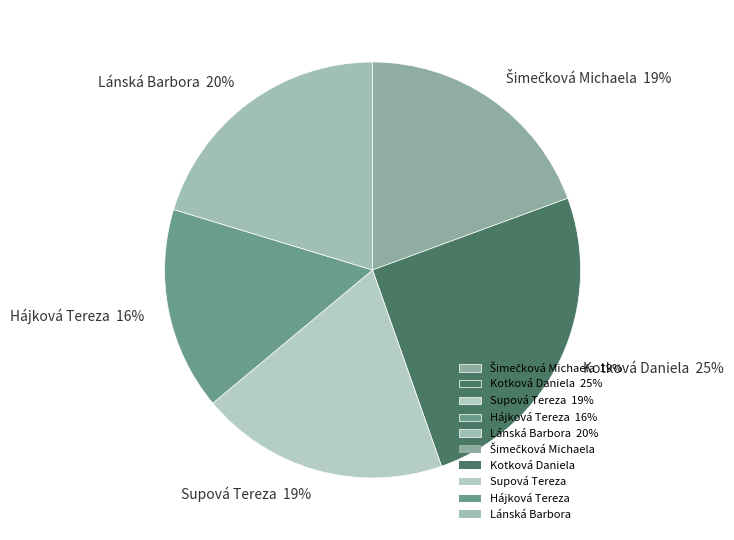

The Hájková Tereza slice represents 27% of the pie. True or false?

False